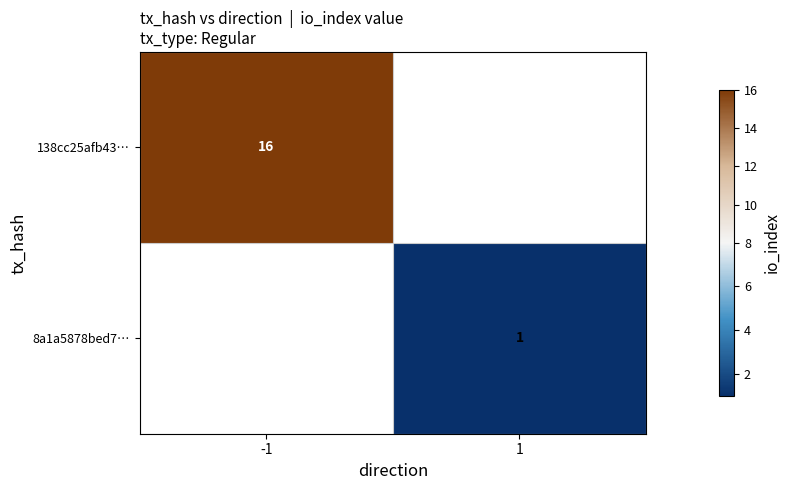

The 138cc25afb43… series shows 16 at -1. True or false?

True